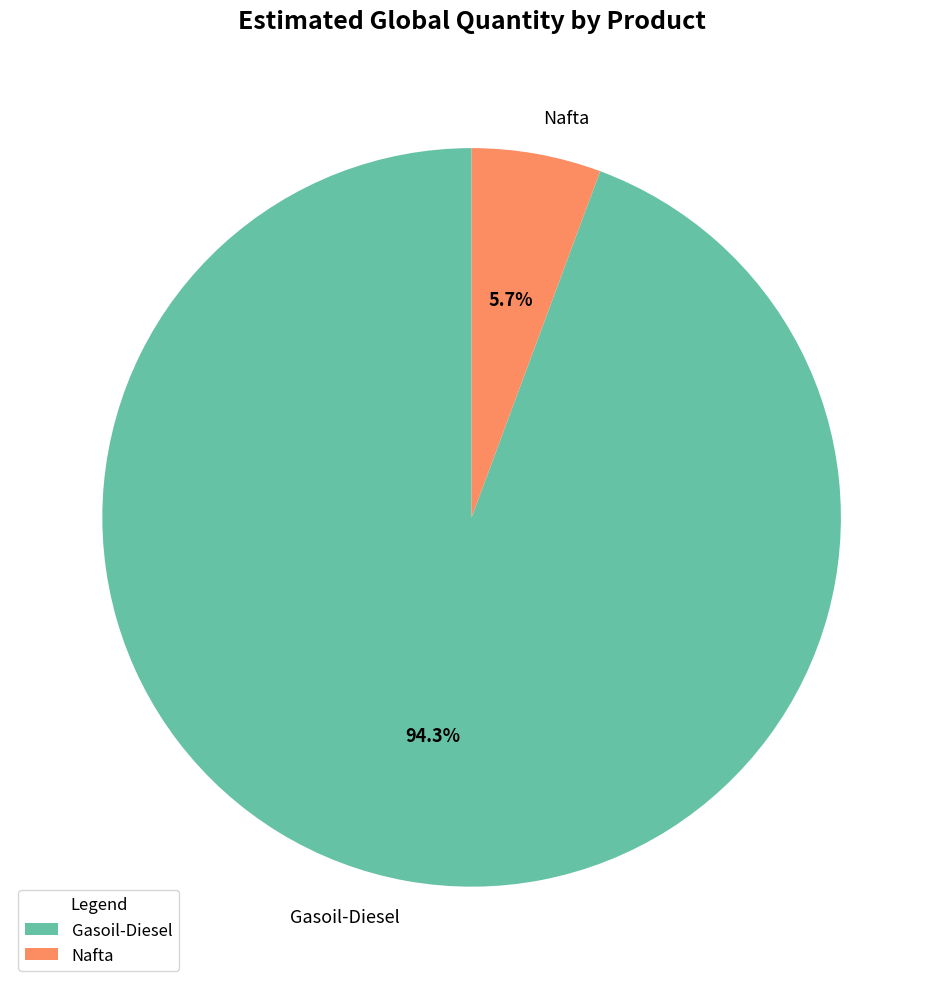

Is it true that Nafta is 6% of the pie?

True